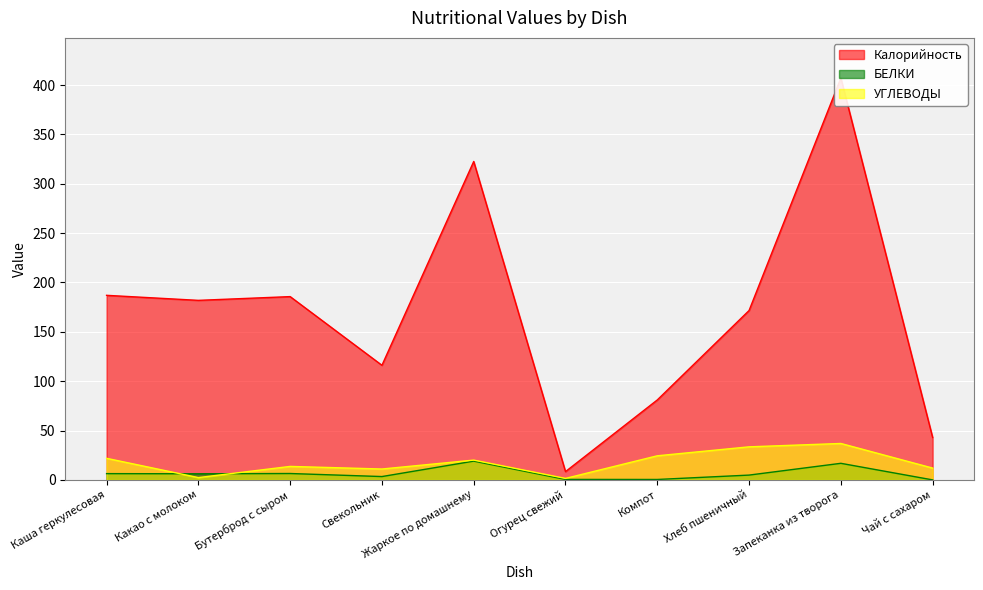

Where is Калорийность nearest to the value 207?

Каша геркулесовая